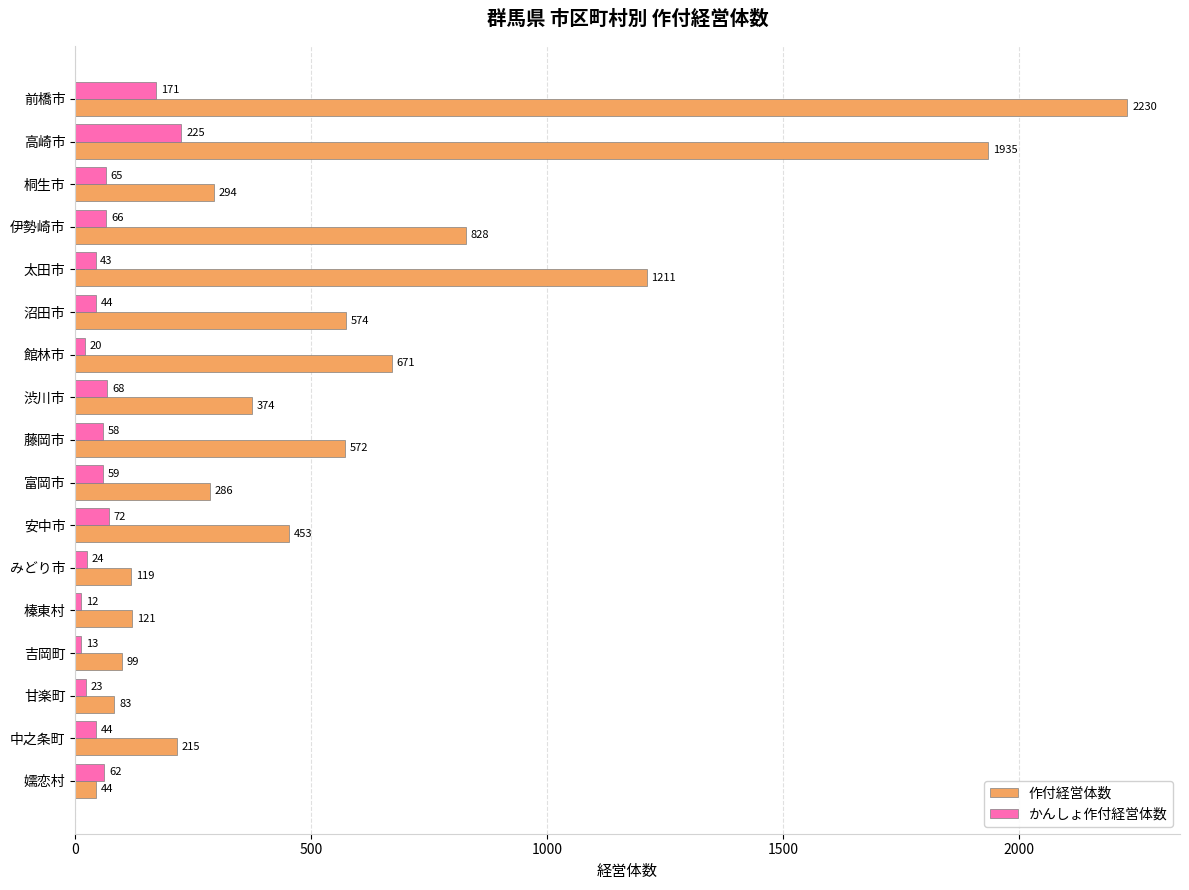

What value does the かんしょ作付経営体数 series have at 前橋市, to the nearest 5?

170